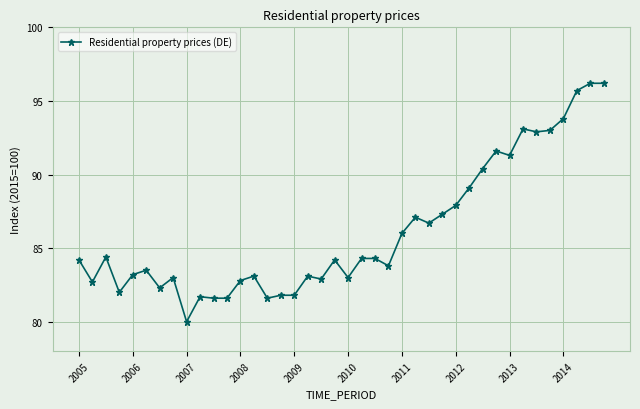

True or false: there are more than 0 points higher than both neighbors.

True